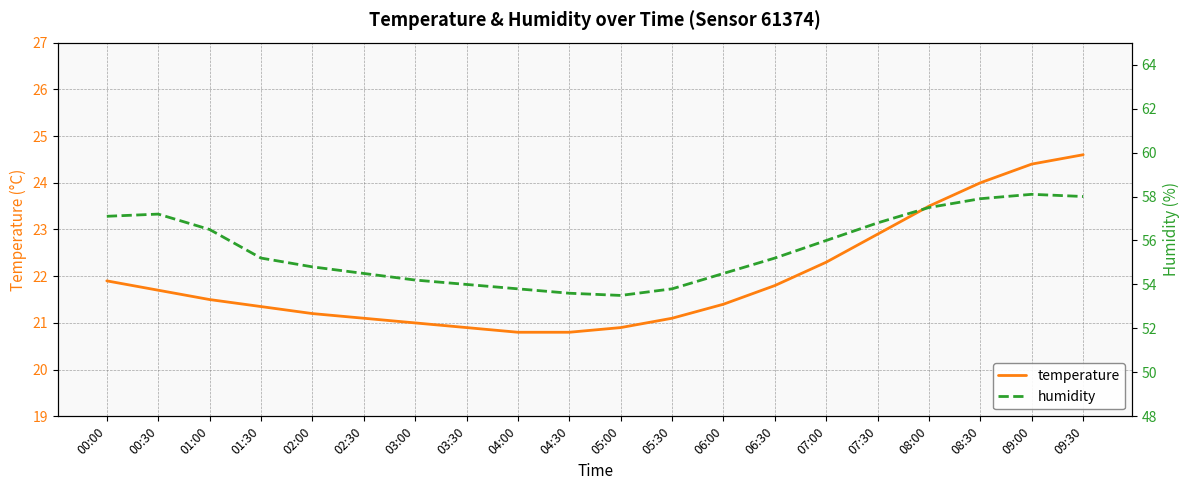

What is the difference between the highest and lowest values at 00:30?

35.5